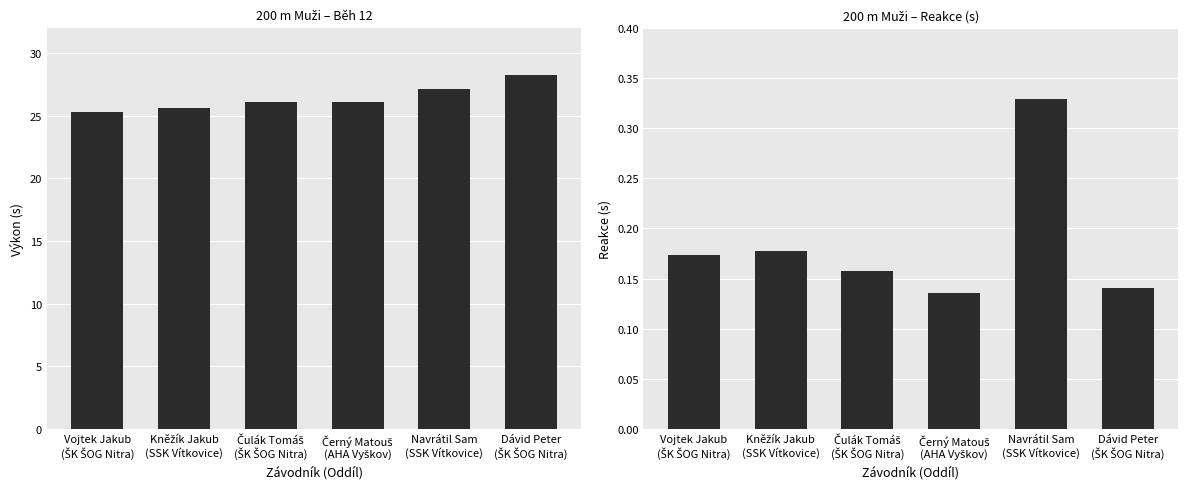

Does the chart contain any negative values?

No